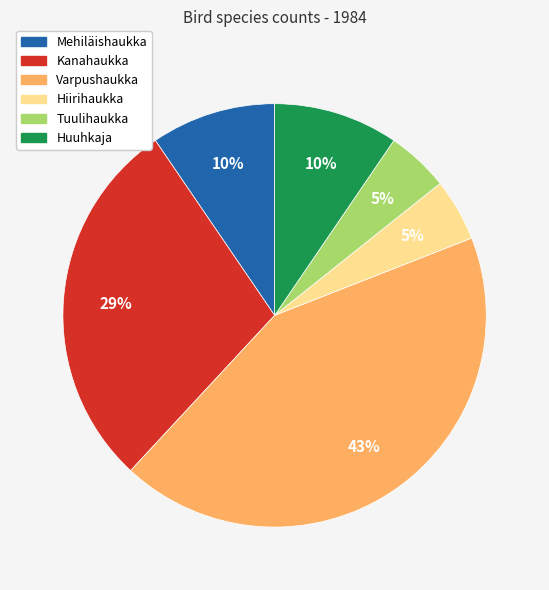

To the nearest percent, what percentage of the pie is Mehiläishaukka?

10%